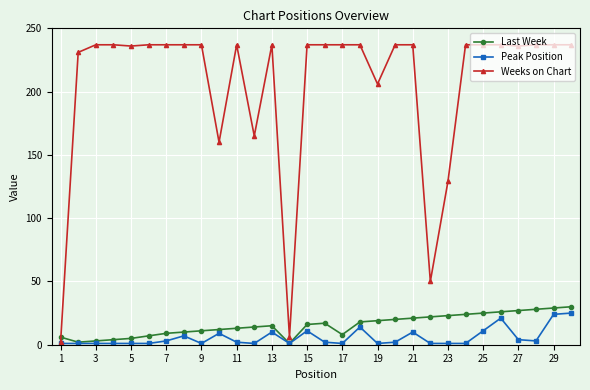

What are all the series names shown in the legend?

Last Week, Peak Position, Weeks on Chart